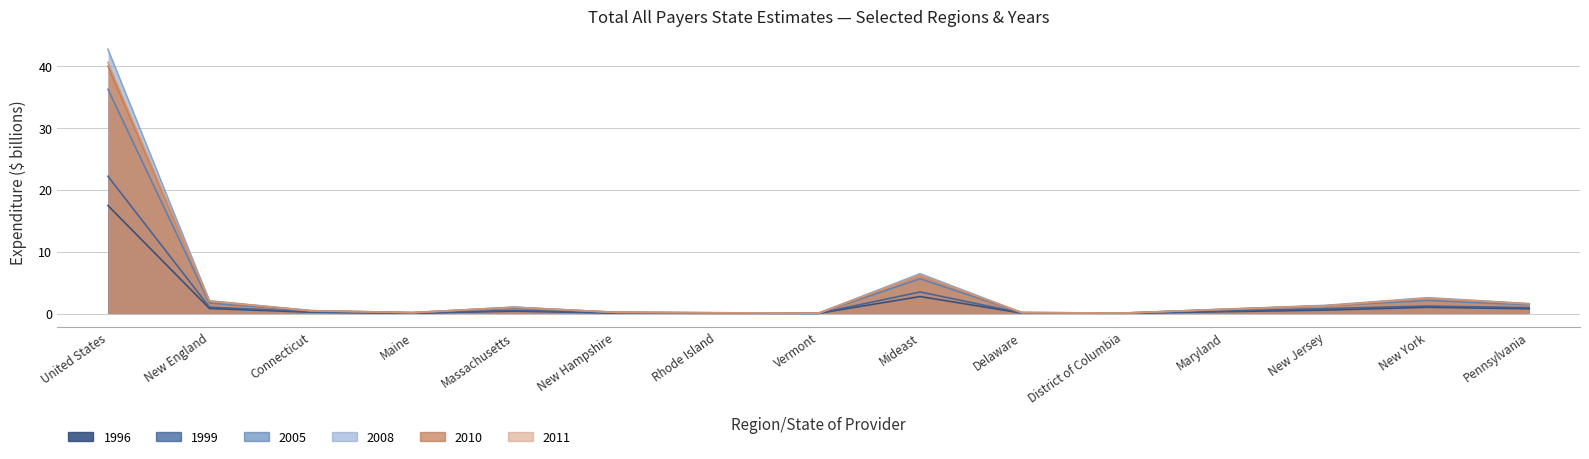

What is the greatest value displayed?

42.7